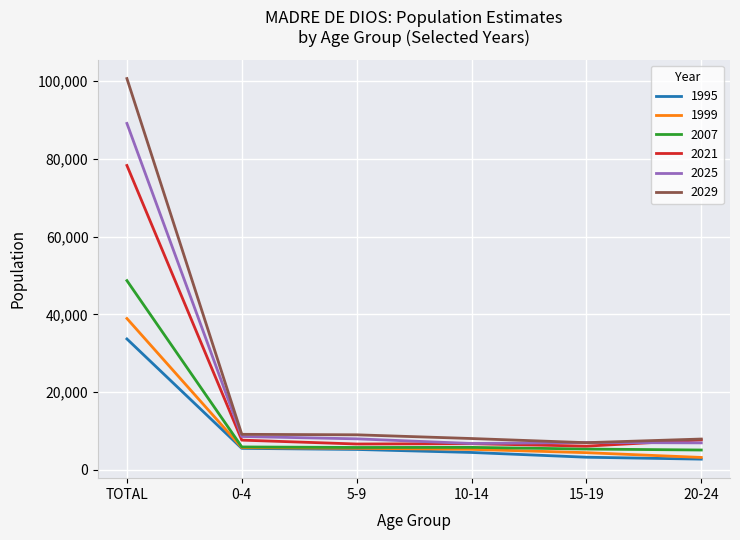

Rank the series by their maximum value, from highest to lowest.

2029, 2025, 2021, 2007, 1999, 1995